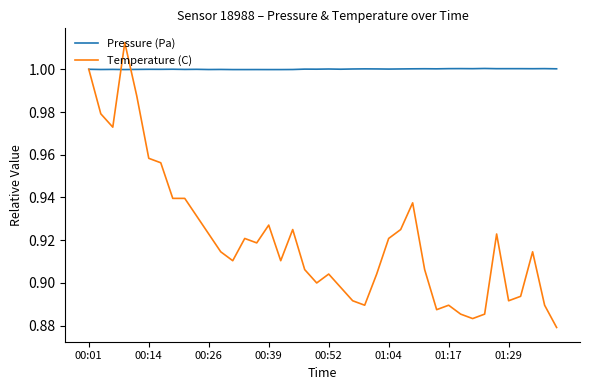

What is the sum of all Pressure (Pa) values?

40.0